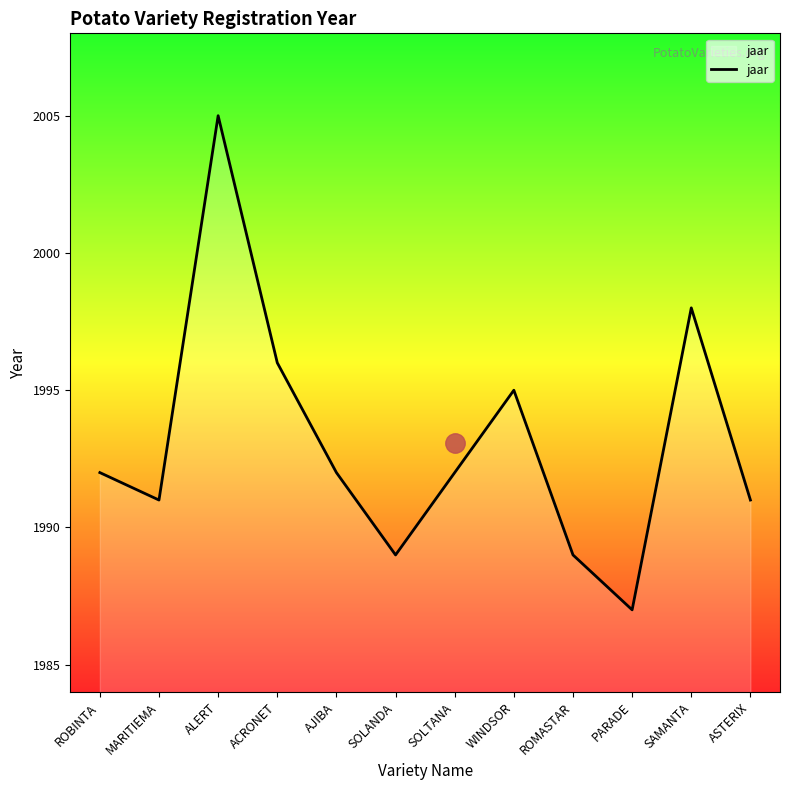

What position from the right is ROBINTA?

12